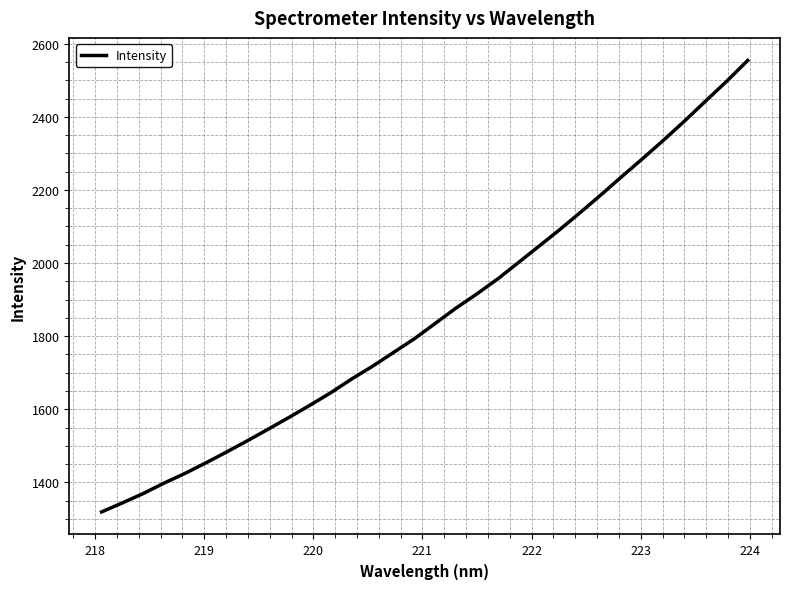

What is the maximum value shown in the chart?

2554.2